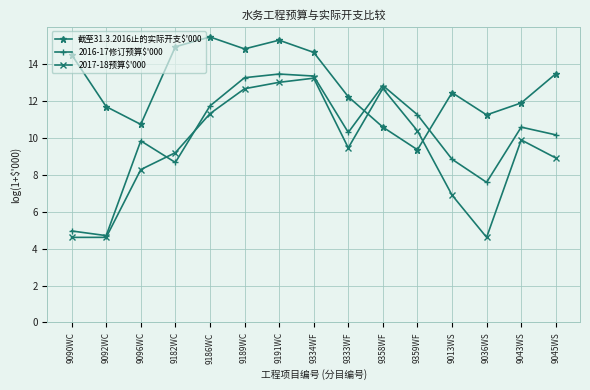

Where is the first local minimum for 2016-17修订预算$'000?

9092WC